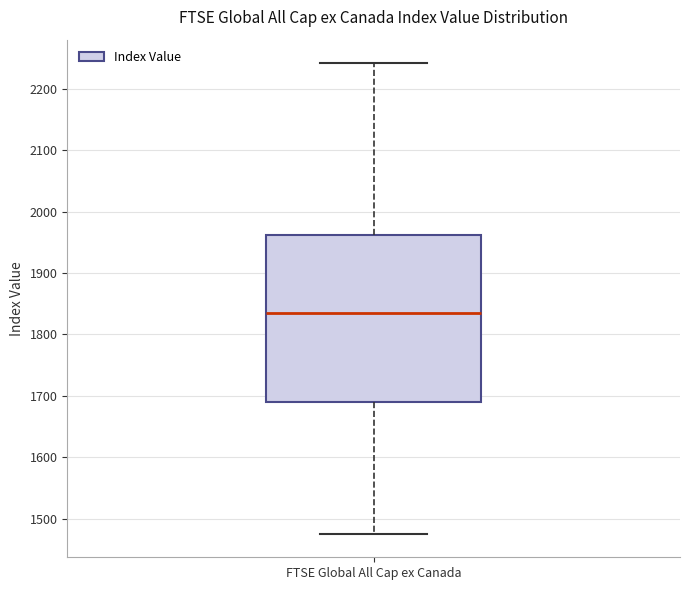

Transcribe this box plot: give where the median line is, the range the box spans, and where the two whiskers end, as read against the y-axis. The values are not printed on the chart, so give them approximately, as read against the axis.

median 1830, box 1690 to 1960, whiskers 1480 to 2240